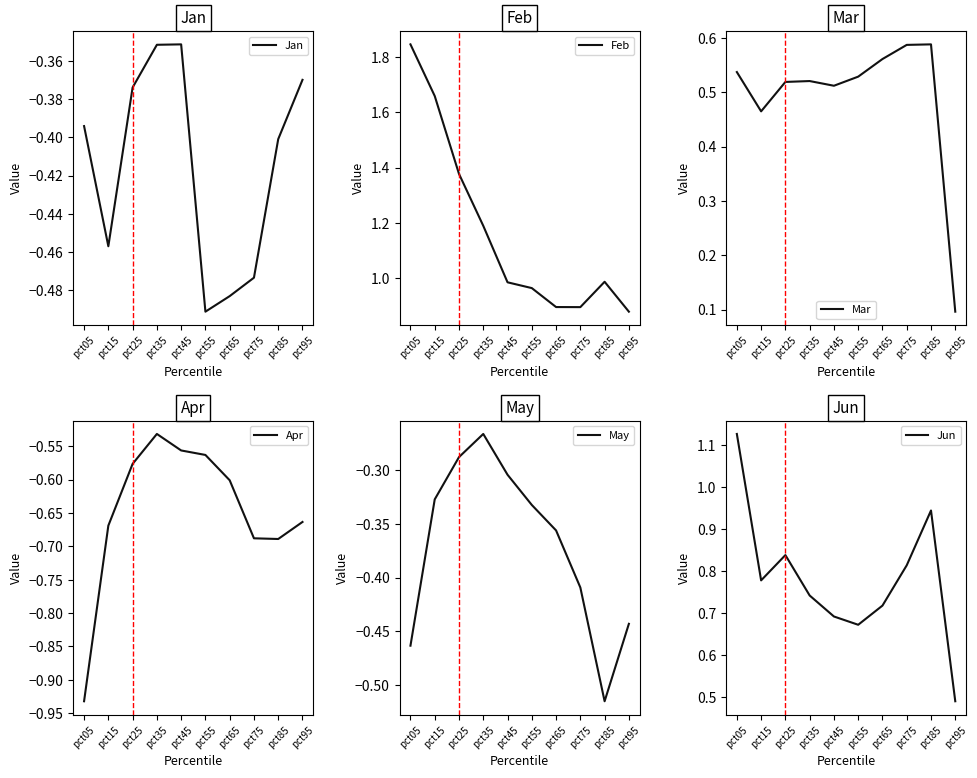

Reading left to right, what are all the values shown in this chart?

Jan: -0.4	-0.5	-0.4	-0.4	-0.4	-0.5	-0.5	-0.5	-0.4	-0.4
Feb: 1.8	1.7	1.4	1.2	1.0	1.0	0.9	0.9	1.0	0.9
Mar: 0.5	0.5	0.5	0.5	0.5	0.5	0.6	0.6	0.6	0.1
Apr: -0.9	-0.7	-0.6	-0.5	-0.6	-0.6	-0.6	-0.7	-0.7	-0.7
May: -0.5	-0.3	-0.3	-0.3	-0.3	-0.3	-0.4	-0.4	-0.5	-0.4
Jun: 1.1	0.8	0.8	0.7	0.7	0.7	0.7	0.8	0.9	0.5